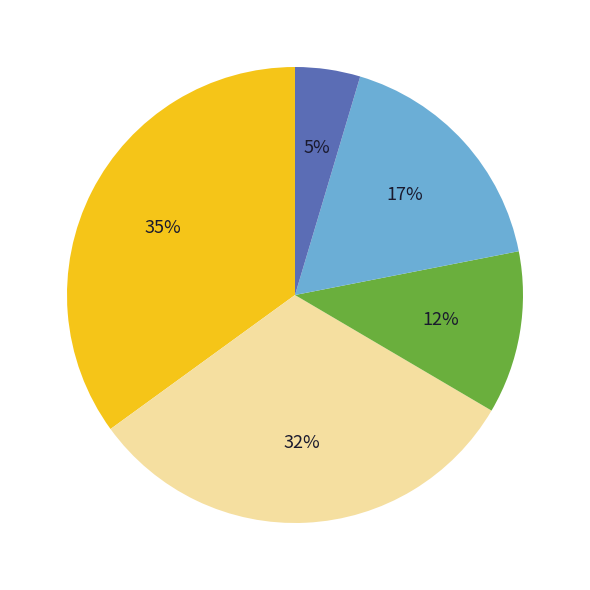

To the nearest percent, what is the average slice percentage?

20%